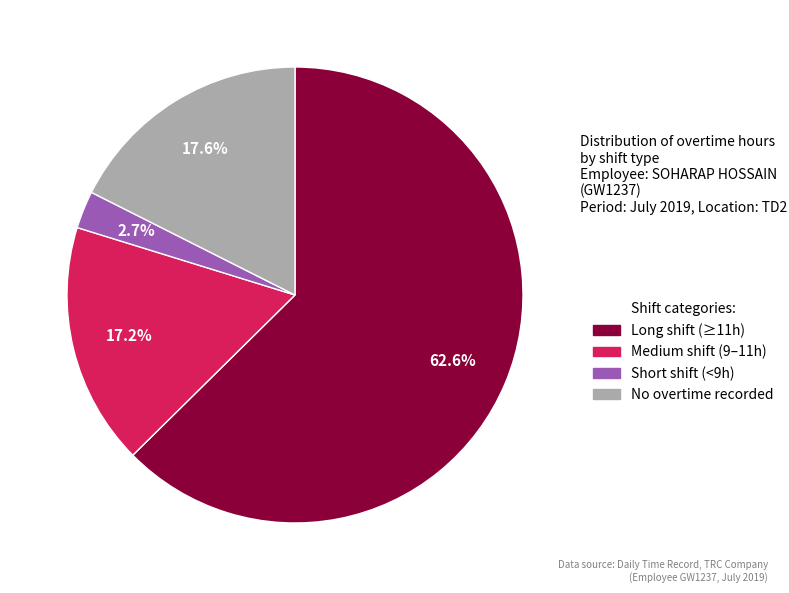

Is there any slice that represents more than half of the pie?

Yes